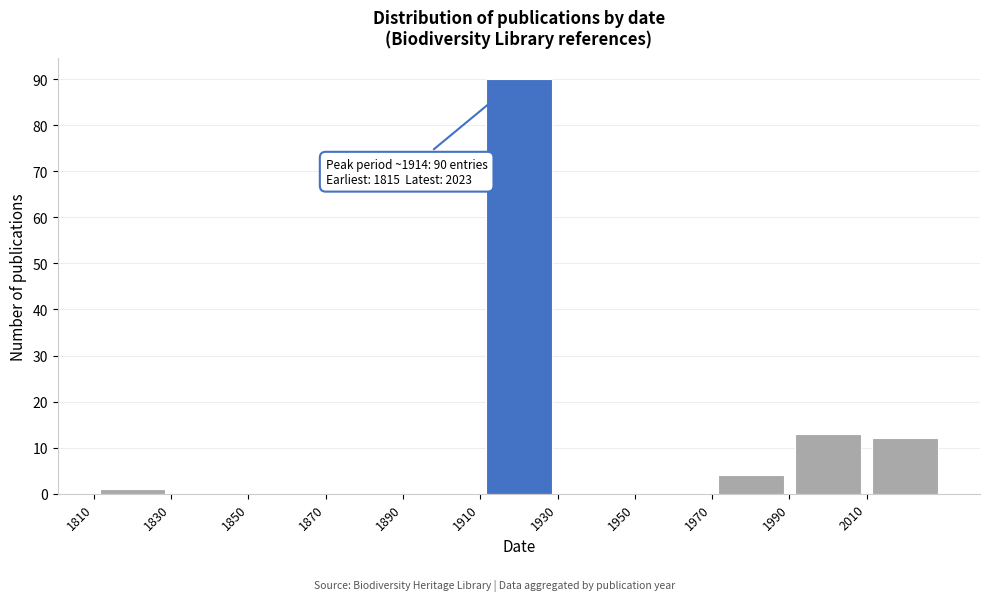

Which range on the x-axis has the tallest bar?

1910 to 1930